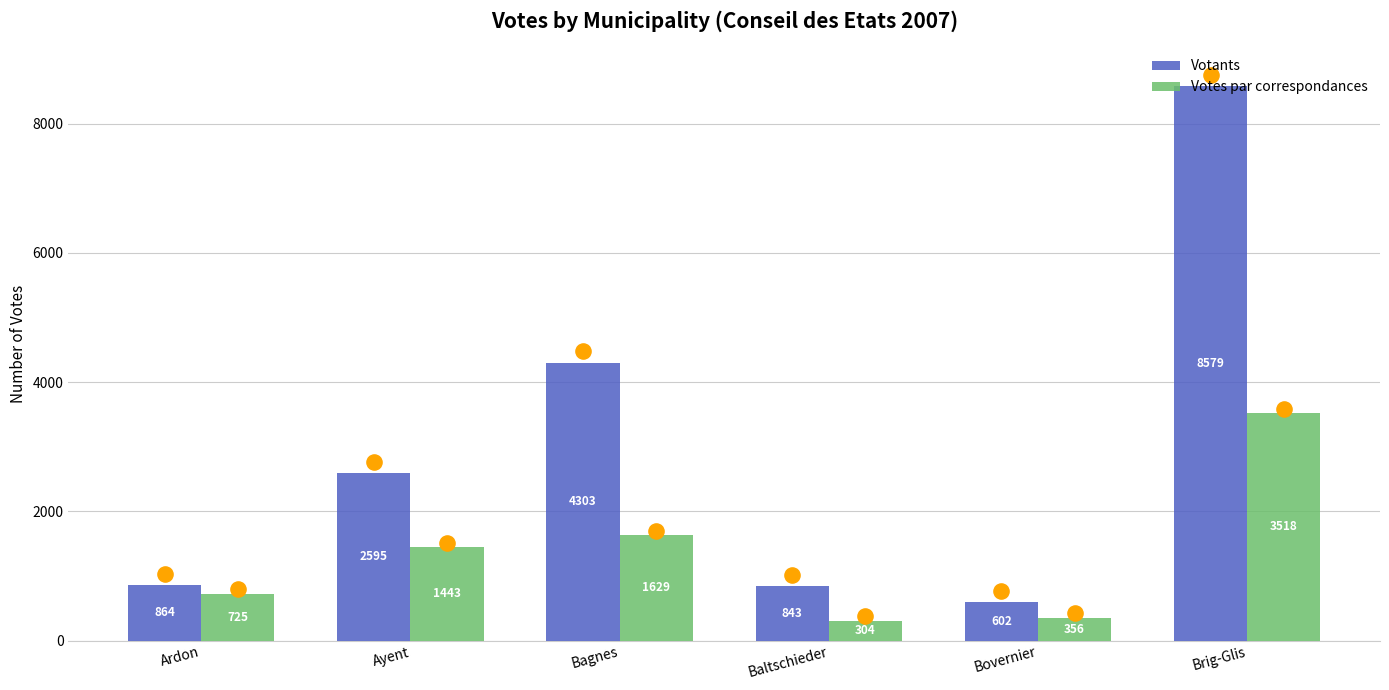

At which category is the sum across all series the highest?

Brig-Glis